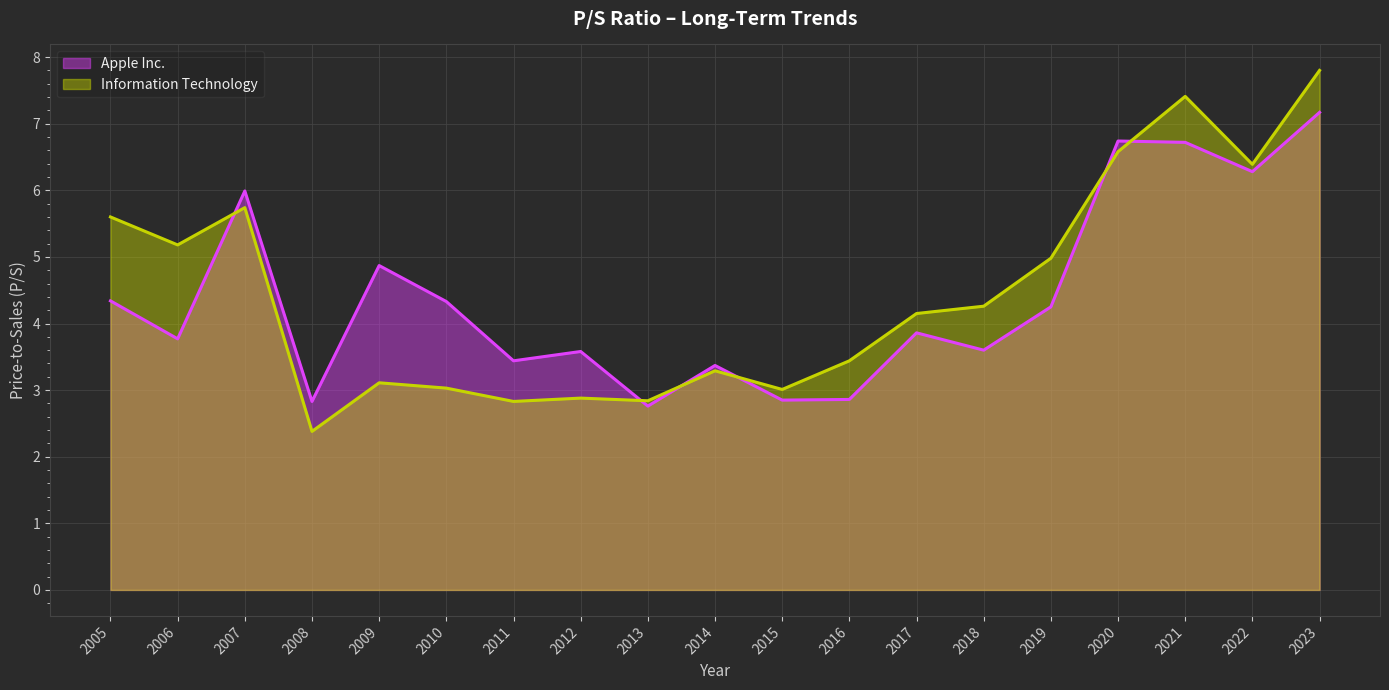

Reading left to right, what are all the values shown in this chart?

Apple Inc.: 4.3	3.8	6.0	2.8	4.9	4.3	3.4	3.6	2.8	3.4	2.9	2.9	3.9	3.6	4.2	6.7	6.7	6.3	7.2
Information Technology: 5.6	5.2	5.7	2.4	3.1	3.0	2.8	2.9	2.8	3.3	3.0	3.4	4.2	4.3	5.0	6.6	7.4	6.4	7.8